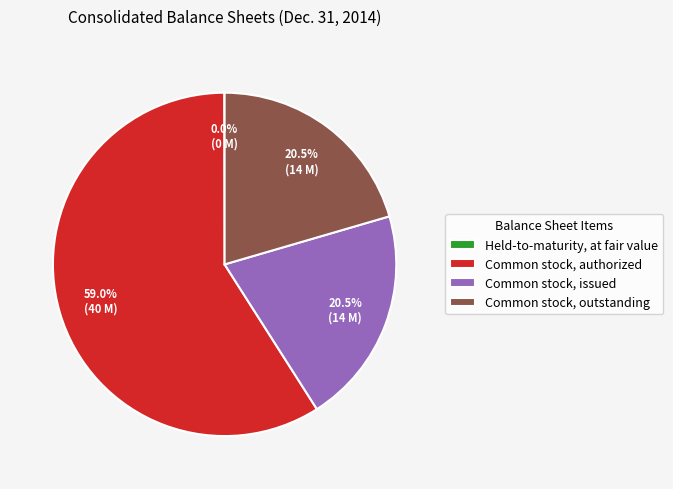

To the nearest percent, what is the average slice percentage?

25%